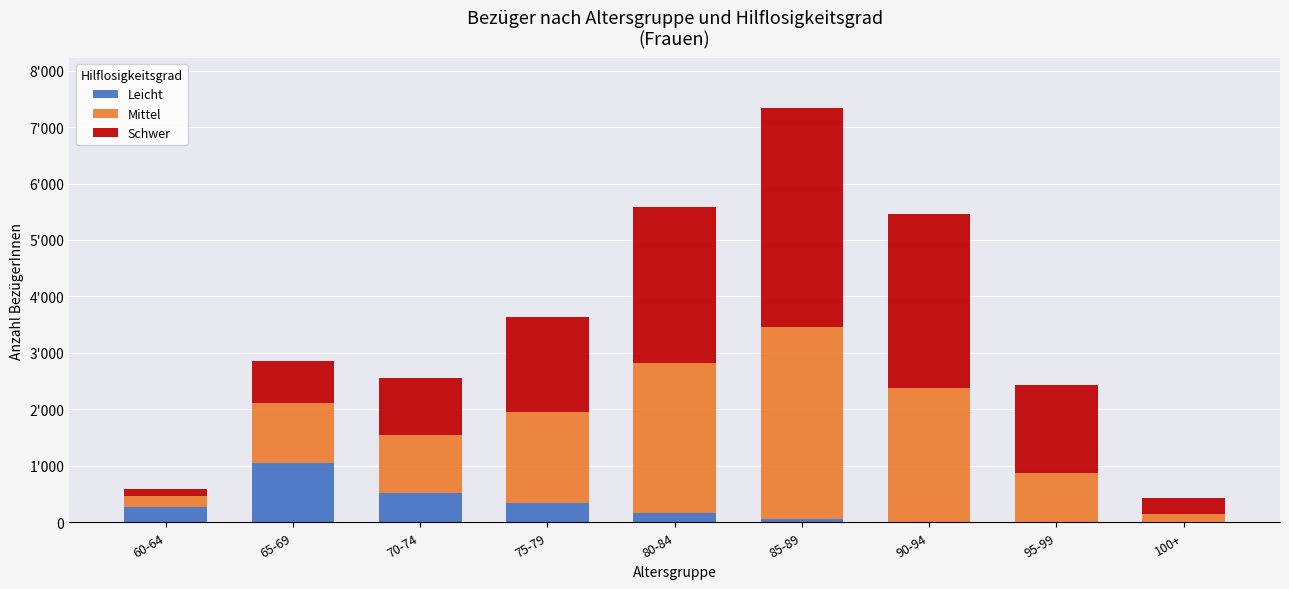

List the series in order of their peak value, lowest first.

Leicht, Mittel, Schwer